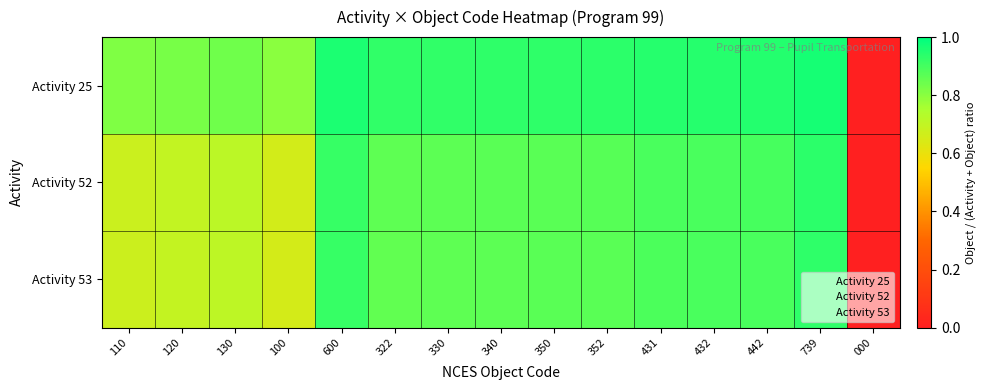

Which series has the largest range (max minus min)?

Activity 25